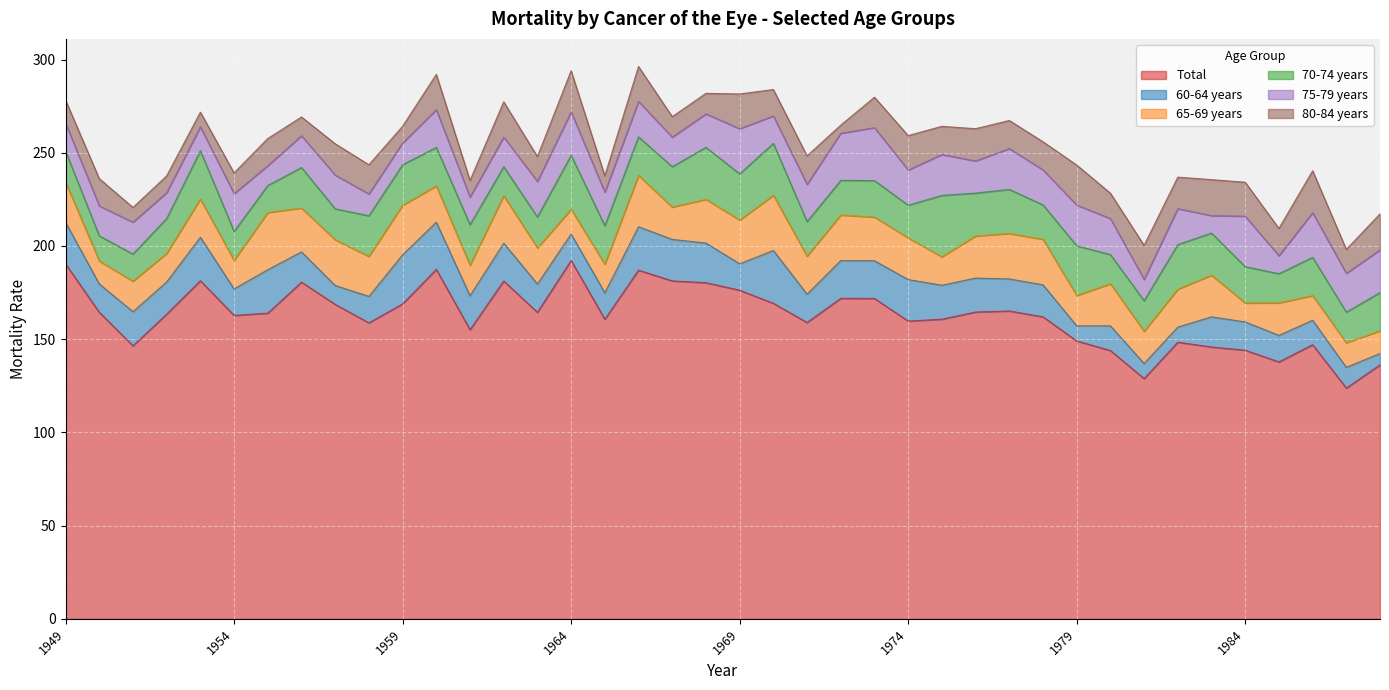

What is the sum of the 80-84 years values at 1973 and 1961?

25.2